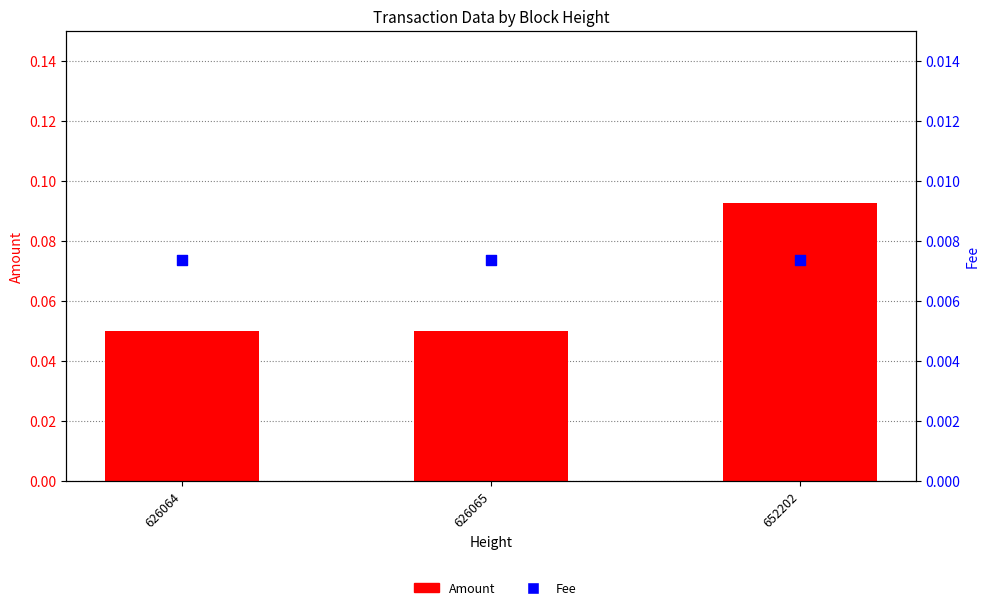

Is the value of Amount at 626064 greater than the value of Fee at 626065?

Yes